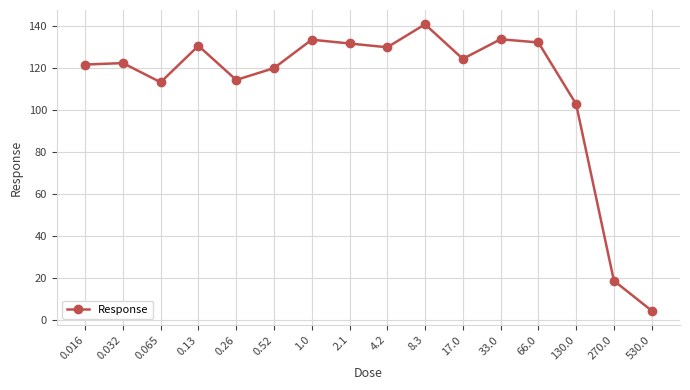

What is the change in value from 0.065 to 1.0?

+20.2